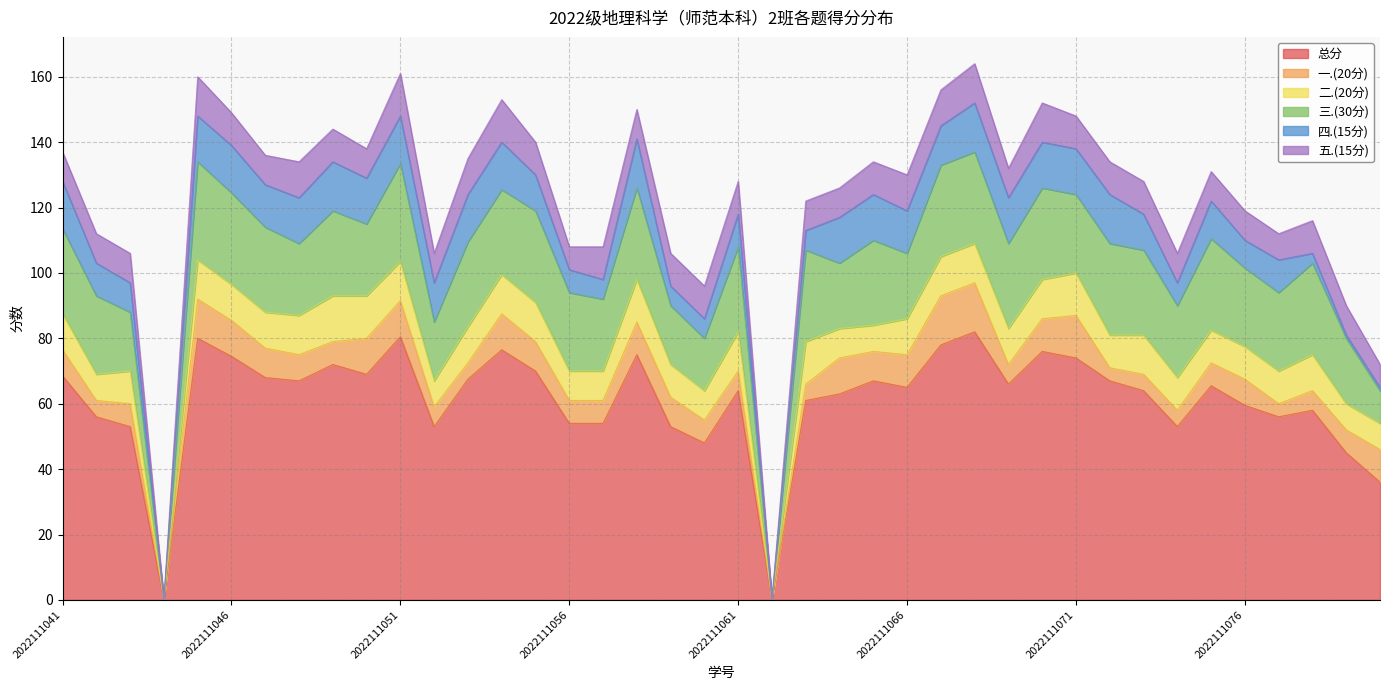

Count the number of categories in the chart.

40